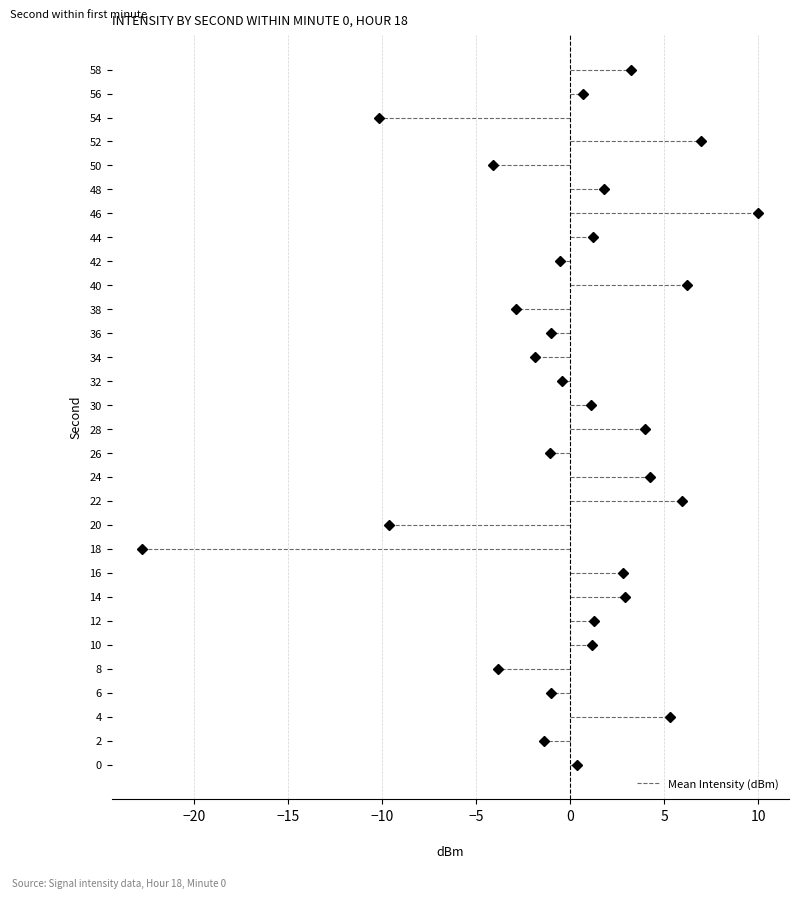

What is the change in value from 12 to 56?

-0.6